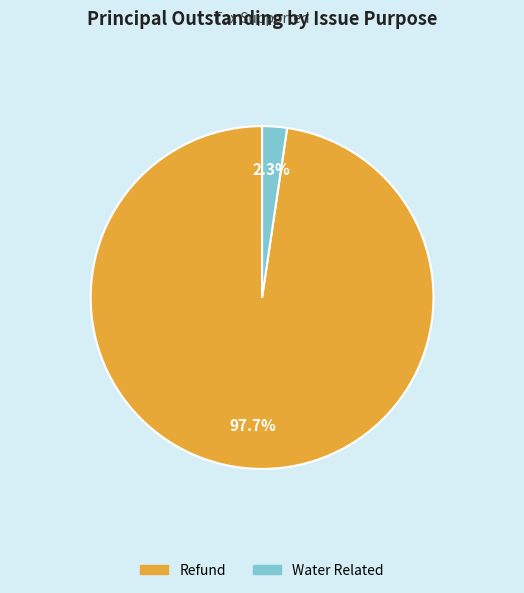

Rank the categories by value from highest to lowest.

Refund, Water Related